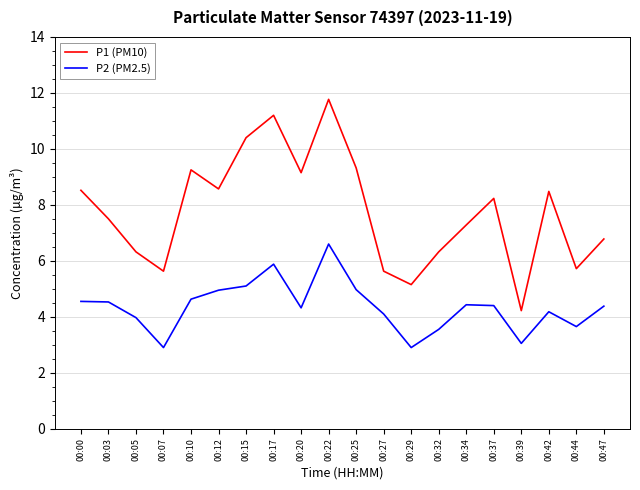

Which category has the highest value across all series?

00:22